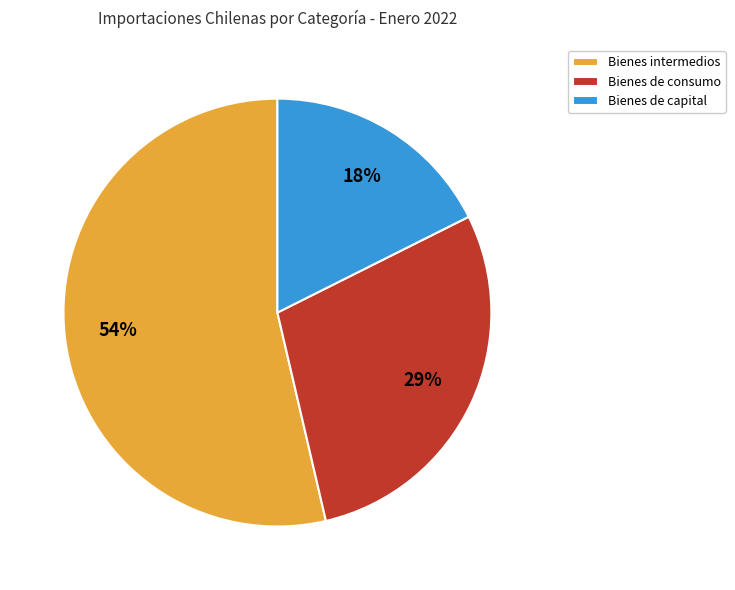

How many slices are in this pie chart?

3